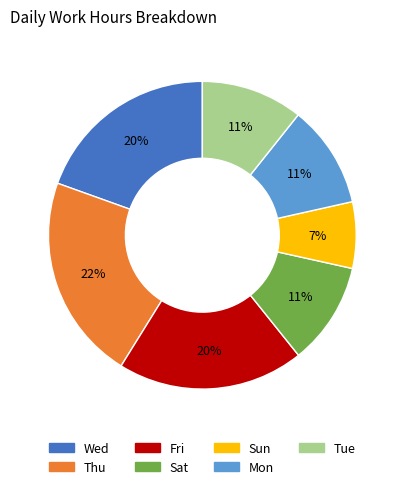

How many segments does this pie chart have?

7